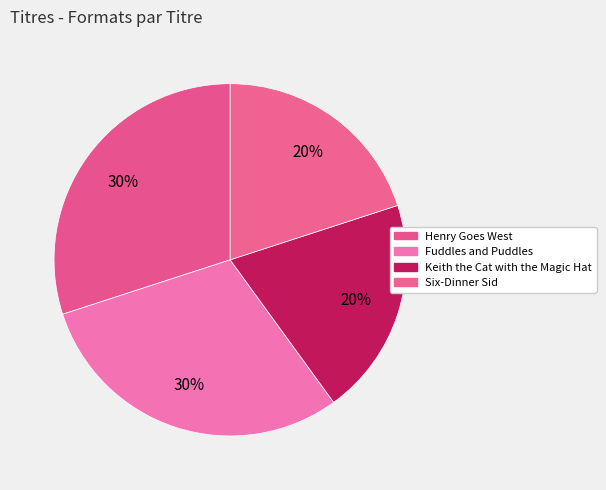

To the nearest percent, what is the difference between the largest and smallest slice percentages?

10%